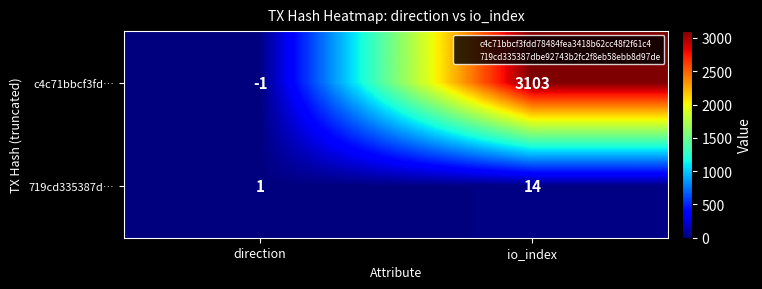

Is it true that c4c71bbcf3fd… equals 1655 at io_index?

False